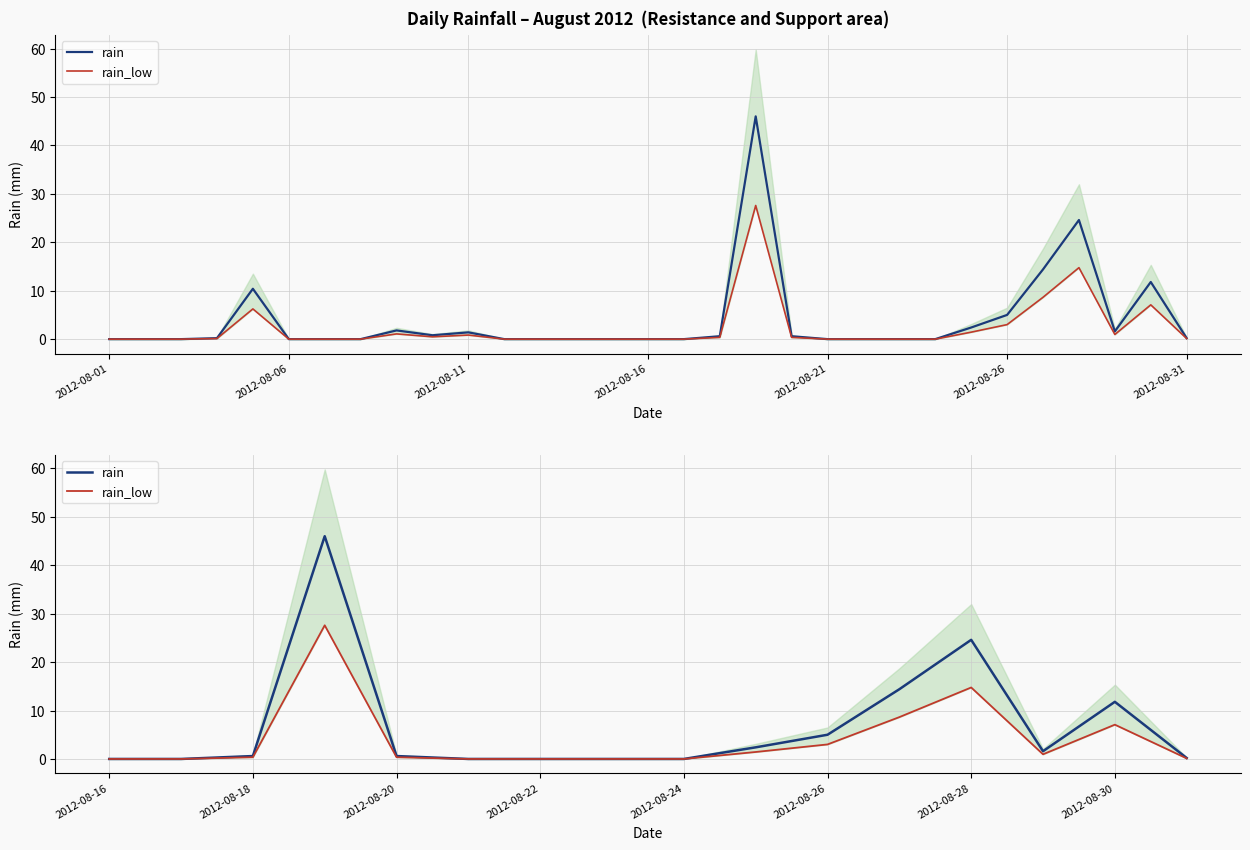

Rank the series at 2012-08-26 from highest to lowest value.

rain, rain_low